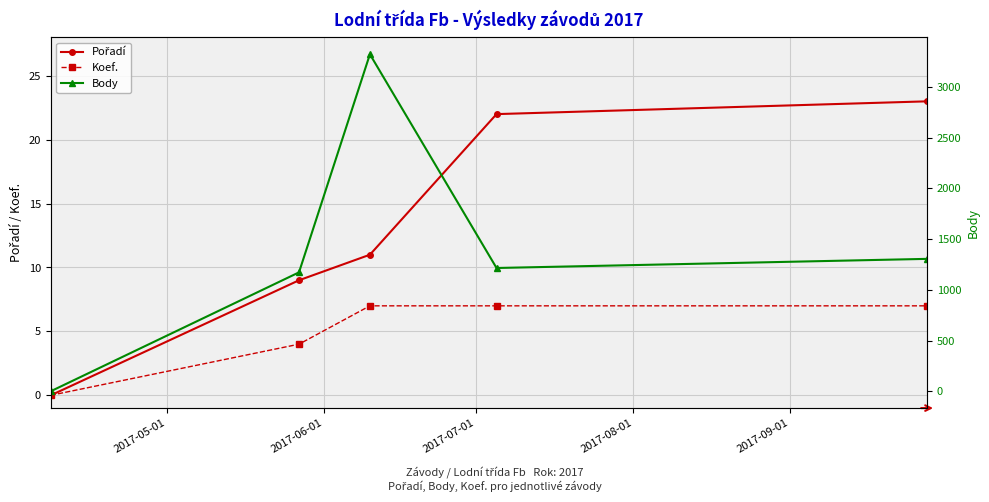

Which series has the largest total across all categories?

Body